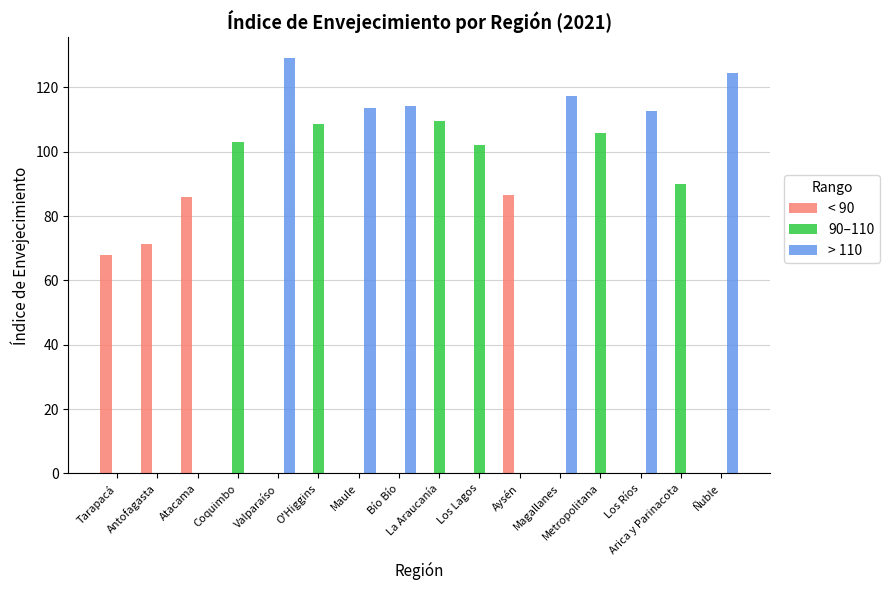

Are the bars horizontal?

No